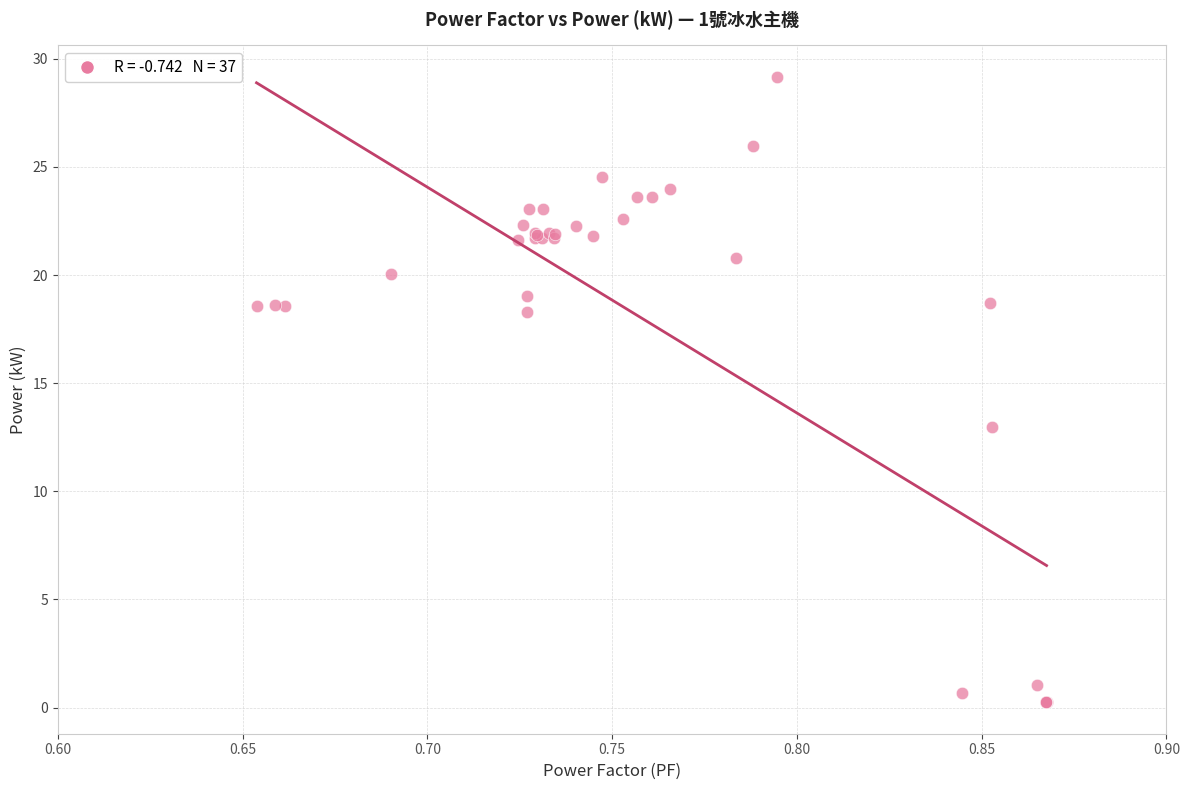

What Y value in the scatter plot is closest to 14?

13.0